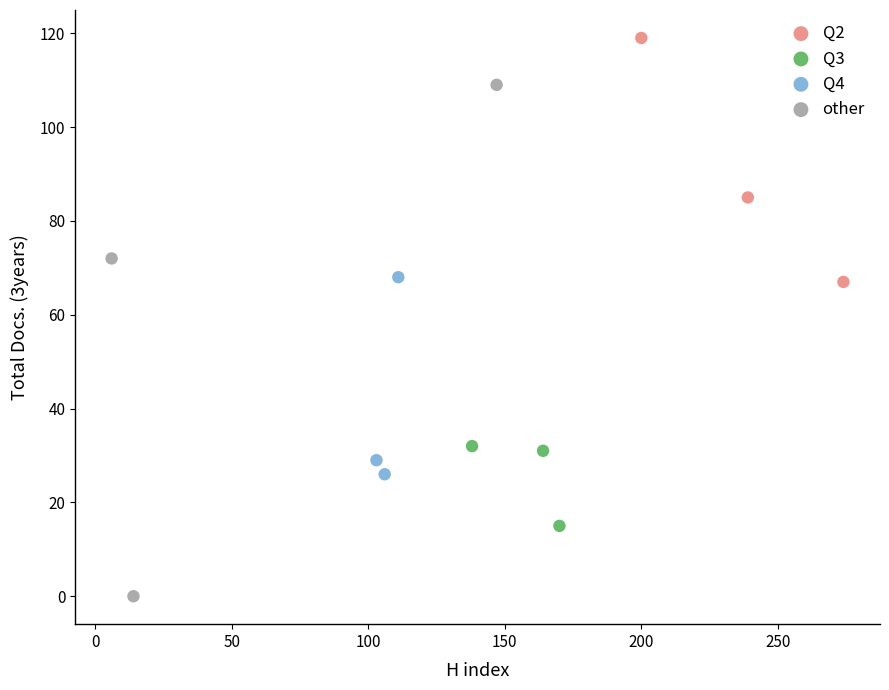

Which series has the largest Y range (max minus min)?

other